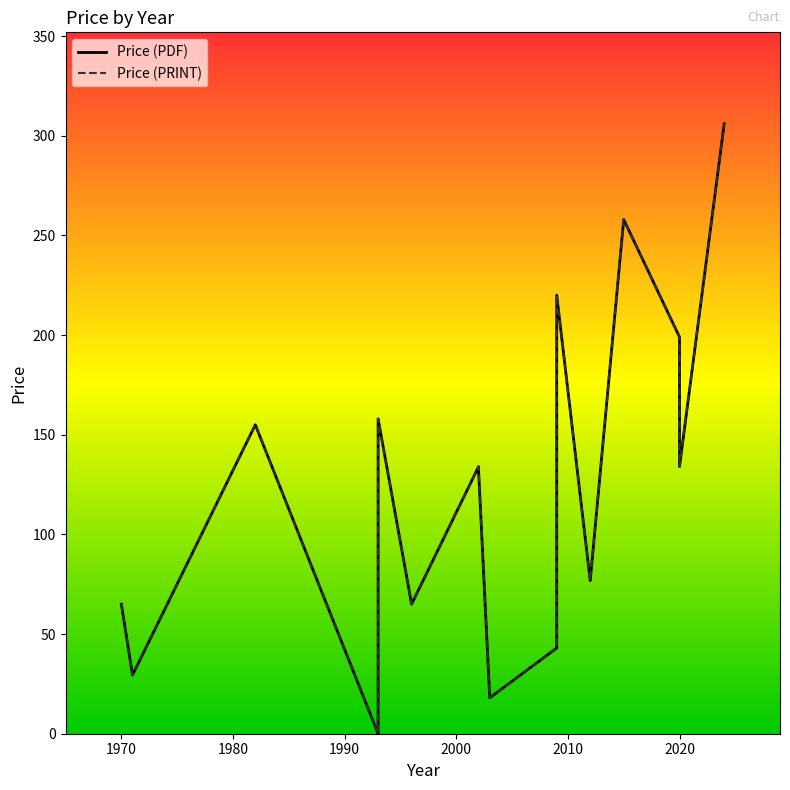

True or false: Price (PRINT) and Price (PDF) intersect in this chart.

False